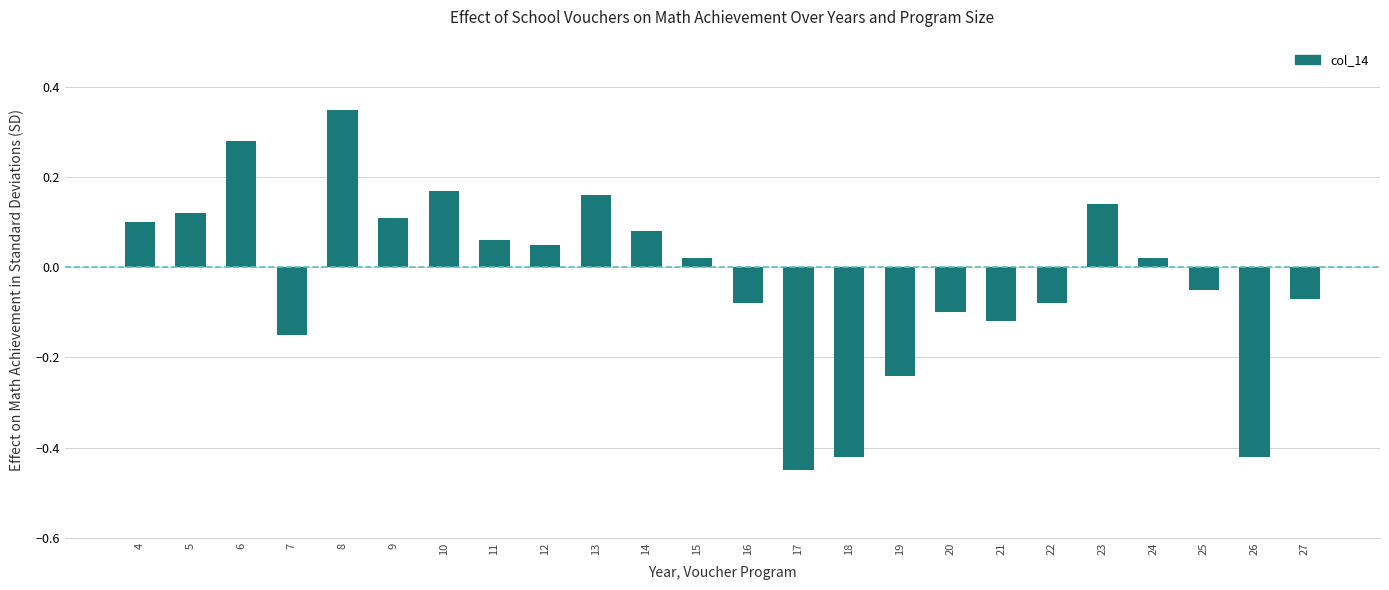

Which label corresponds to the largest value in the chart?

8